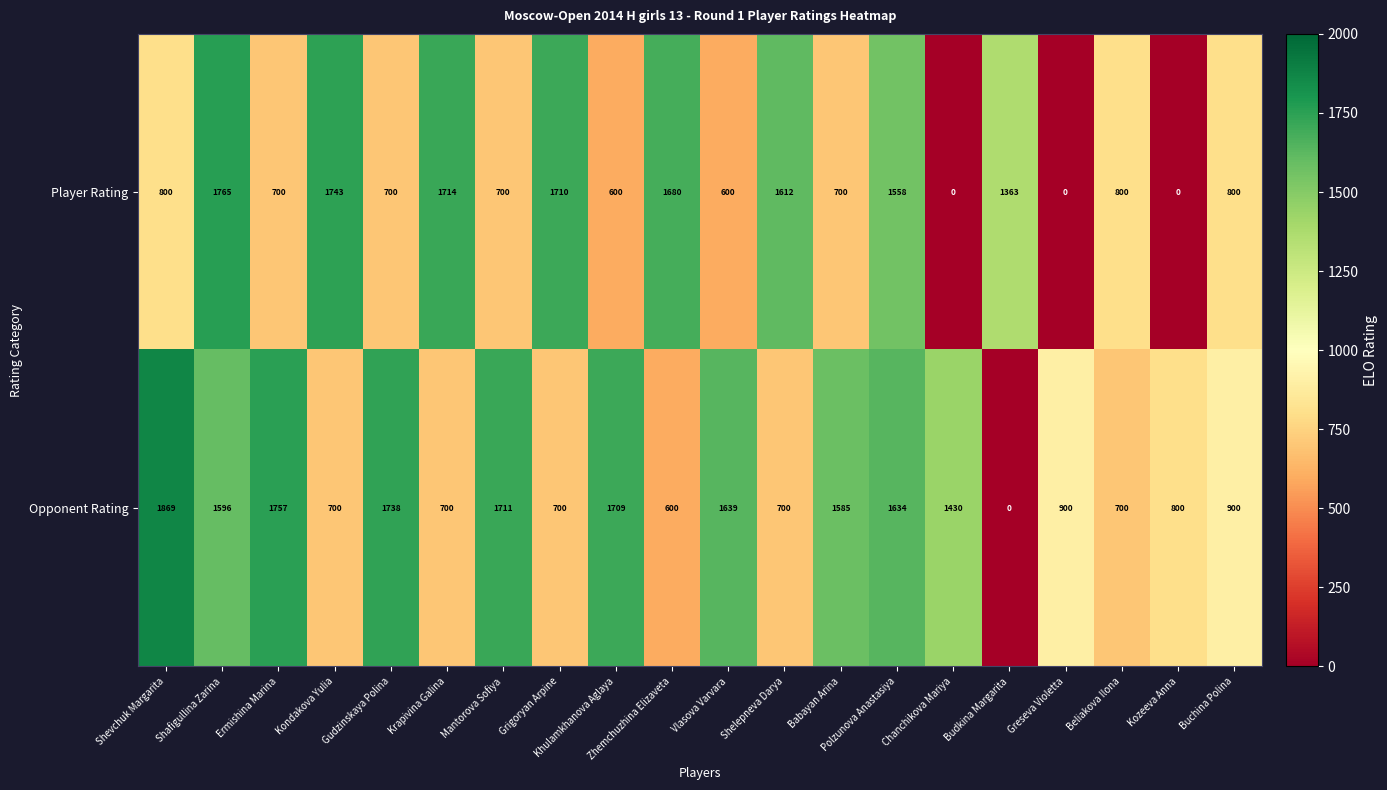

What is the total value across all series at Gudzinskaya Polina?

2438